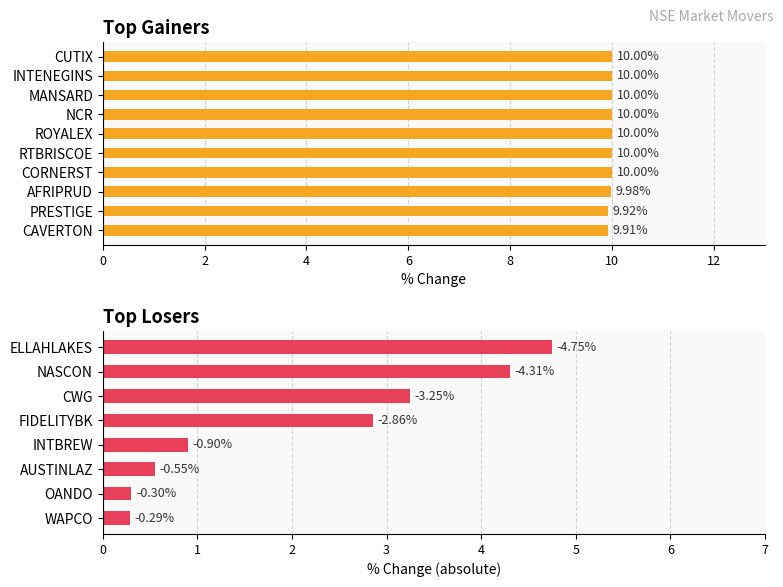

Read the value at PRESTIGE.

9.9